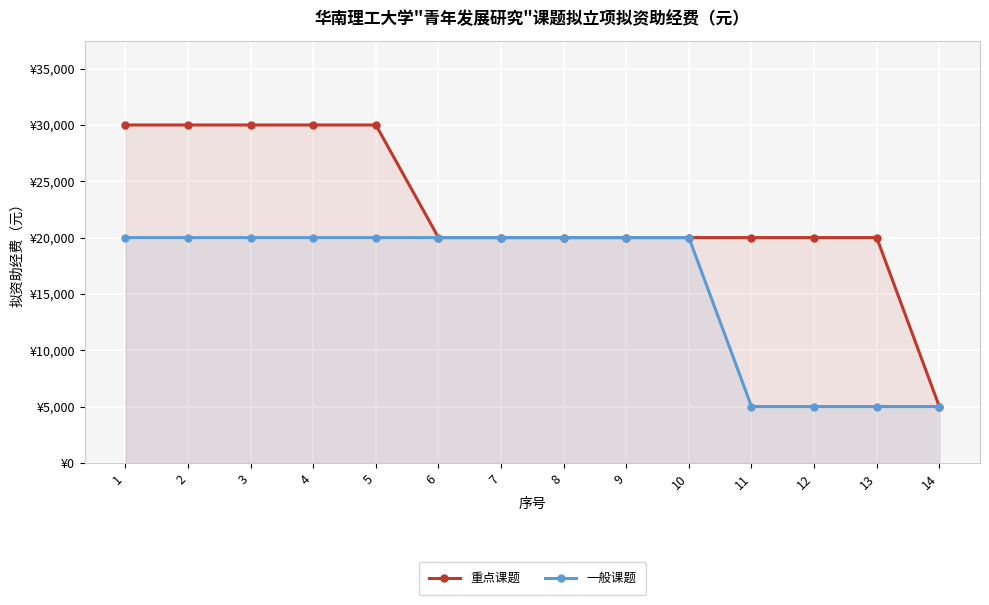

How many data points in 重点课题 are less than 20000?

1